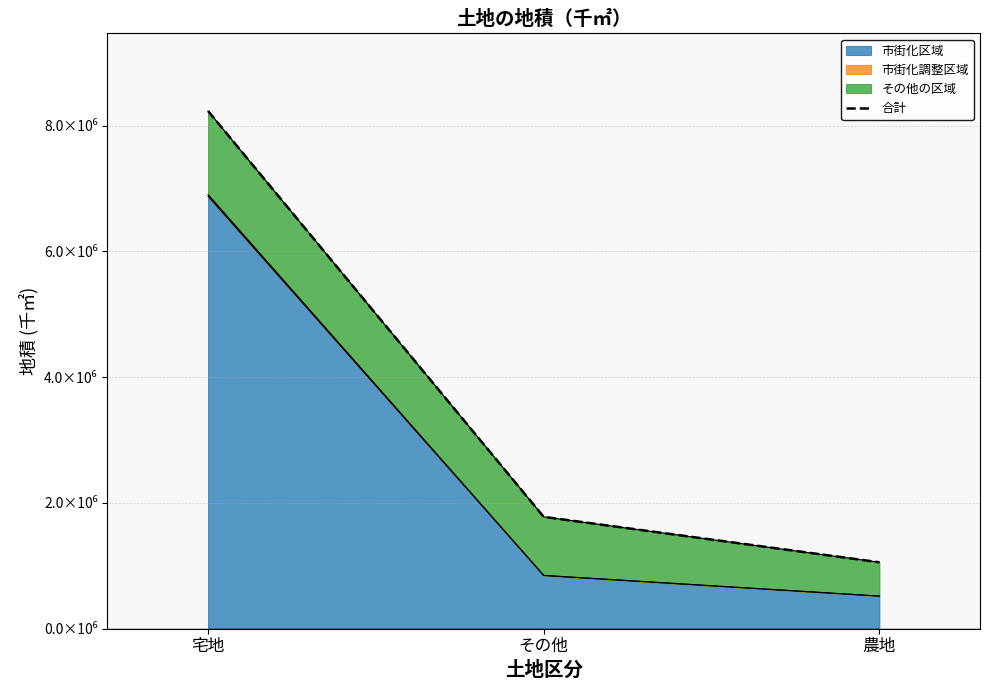

Which has a higher value, その他 or 農地?

その他